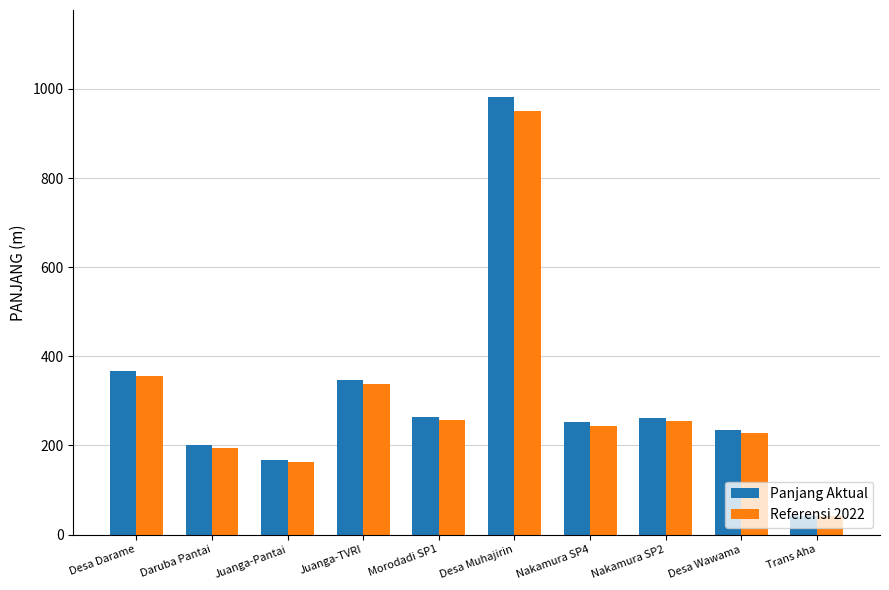

Which category has the highest value in the Referensi 2022 series?

Desa Muhajirin